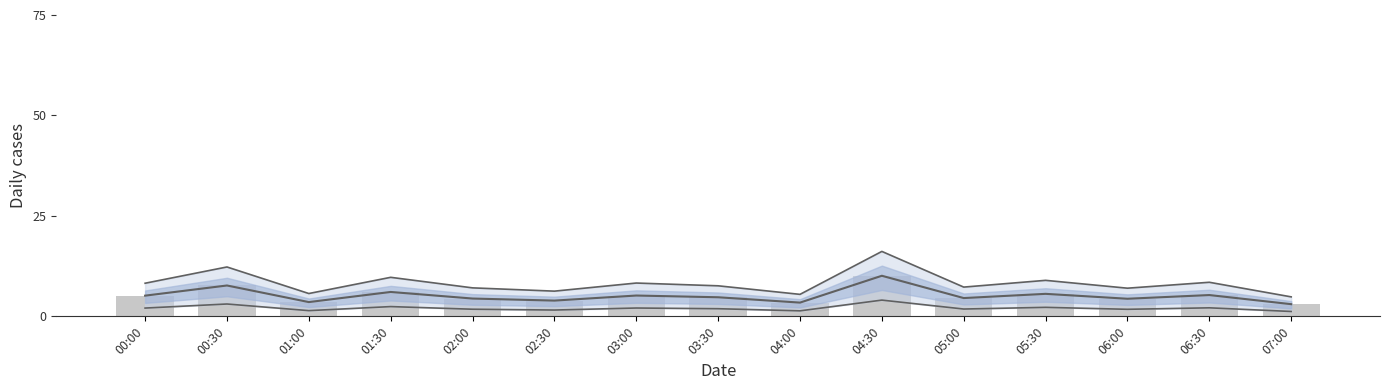

Reading left to right, list all the values displayed in this chart.

Upper line: 8.2	12.3	5.7	9.7	7.1	6.3	8.3	7.6	5.5	16.2	7.3	9.0	7.0	8.5	4.8
Lower line: 2.1	3.1	1.4	2.4	1.8	1.6	2.1	1.9	1.4	4.0	1.8	2.2	1.8	2.1	1.2
Mean line: 5.2	7.7	3.5	6.1	4.4	3.9	5.2	4.8	3.4	10.1	4.5	5.6	4.4	5.3	3.0
SDS_P1: 5.2	7.7	3.5	6.1	4.4	3.9	5.2	4.8	3.4	10.1	4.5	5.6	4.4	5.3	3.0